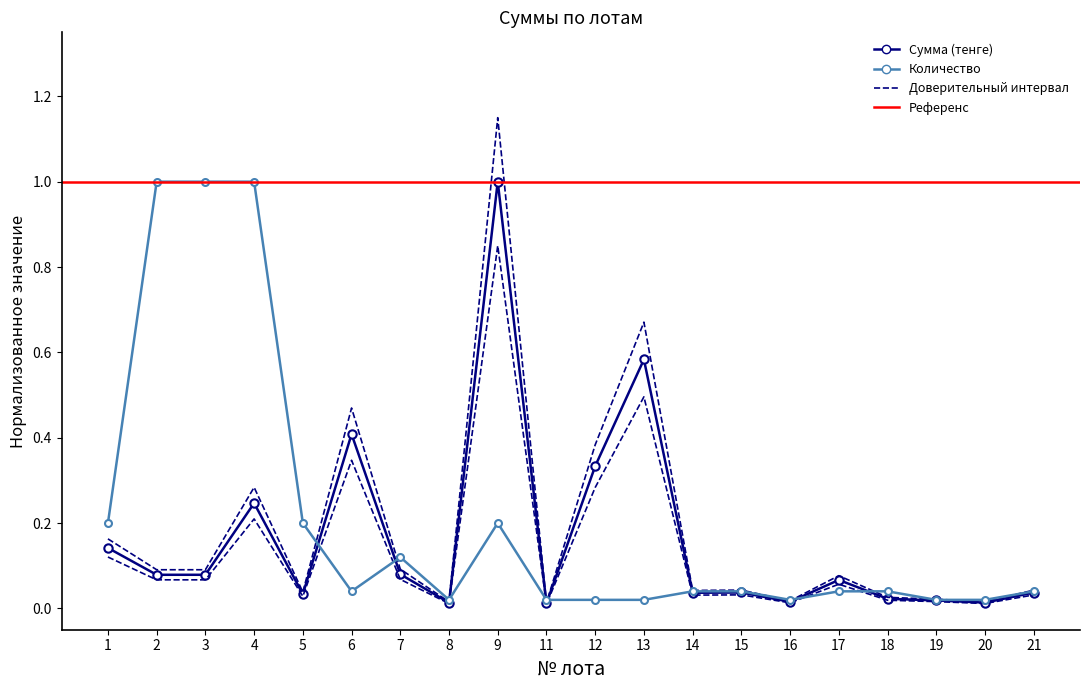

Which series has the widest spread of values?

Сумма (тенге)